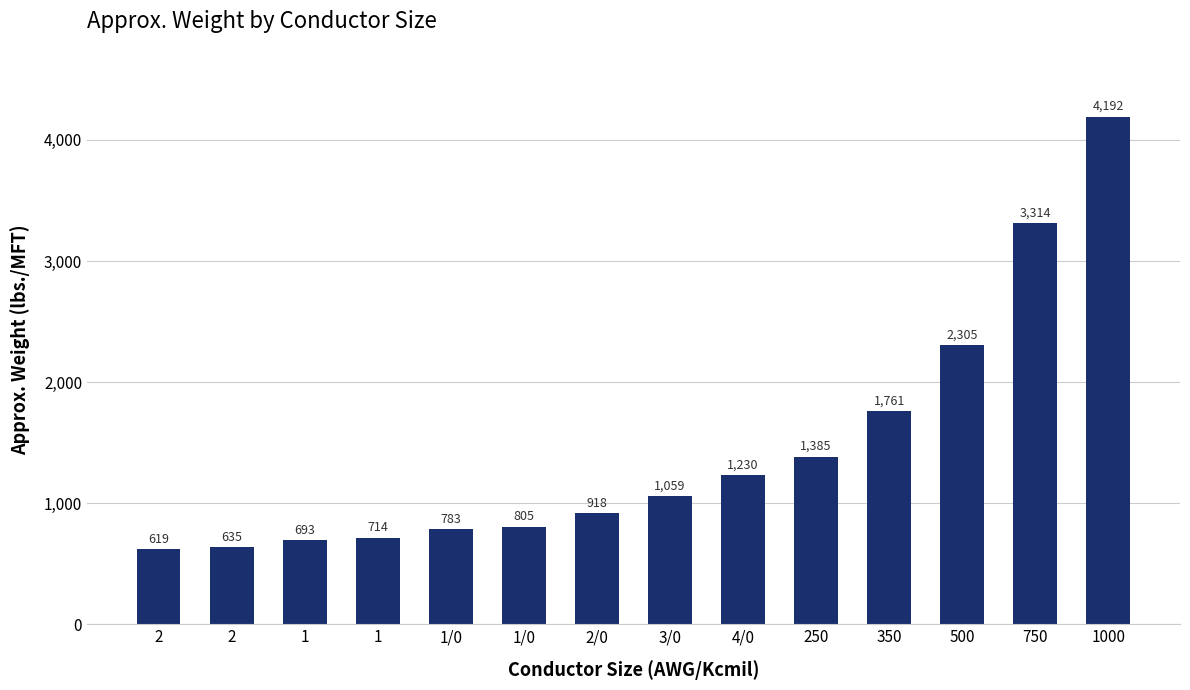

Are the bars grouped side by side (vs. stacked)?

No